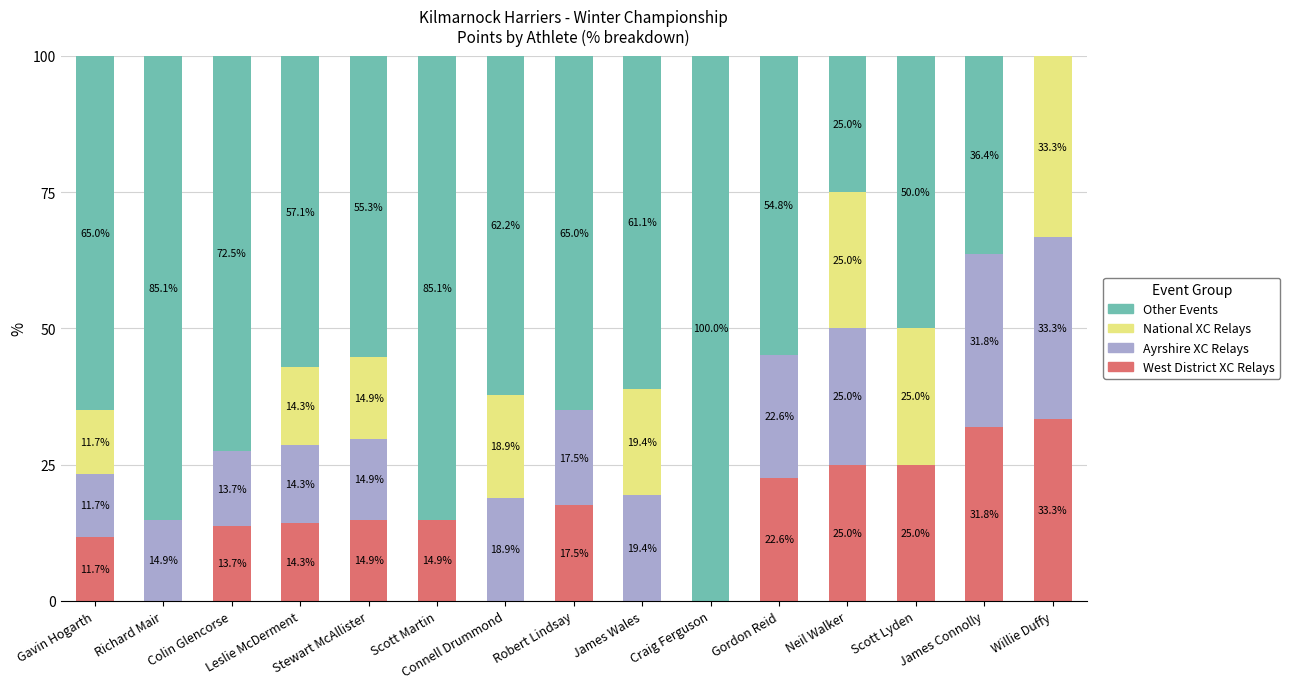

How many data points does each series have?

15